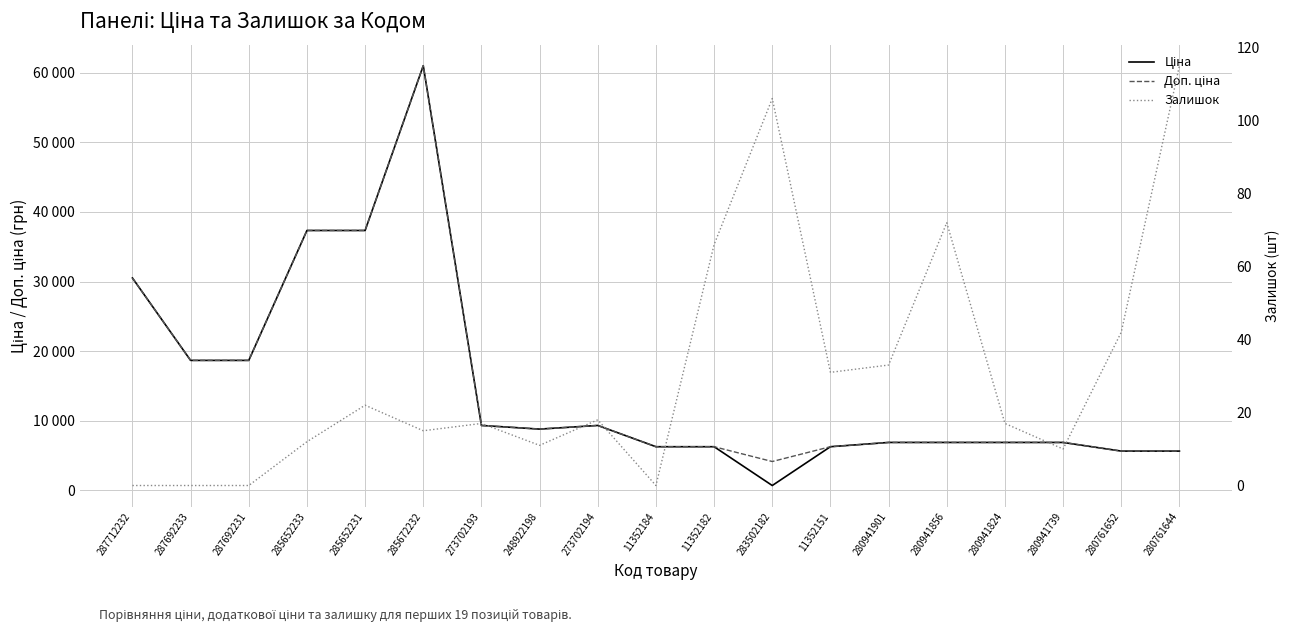

At which category does the chart reach its minimum across all series?

287712232